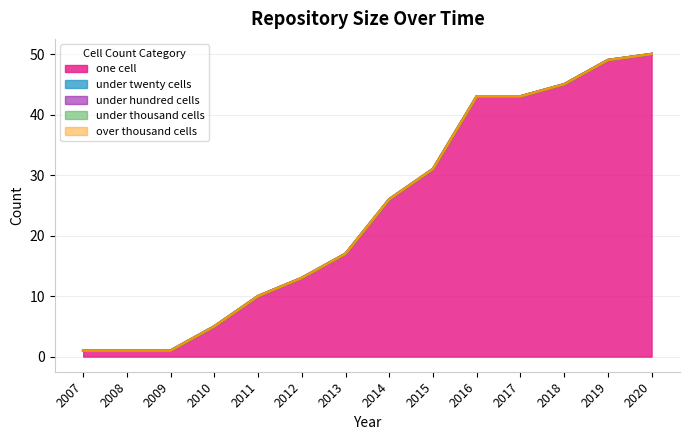

What is the total value across all series at 2009?

1